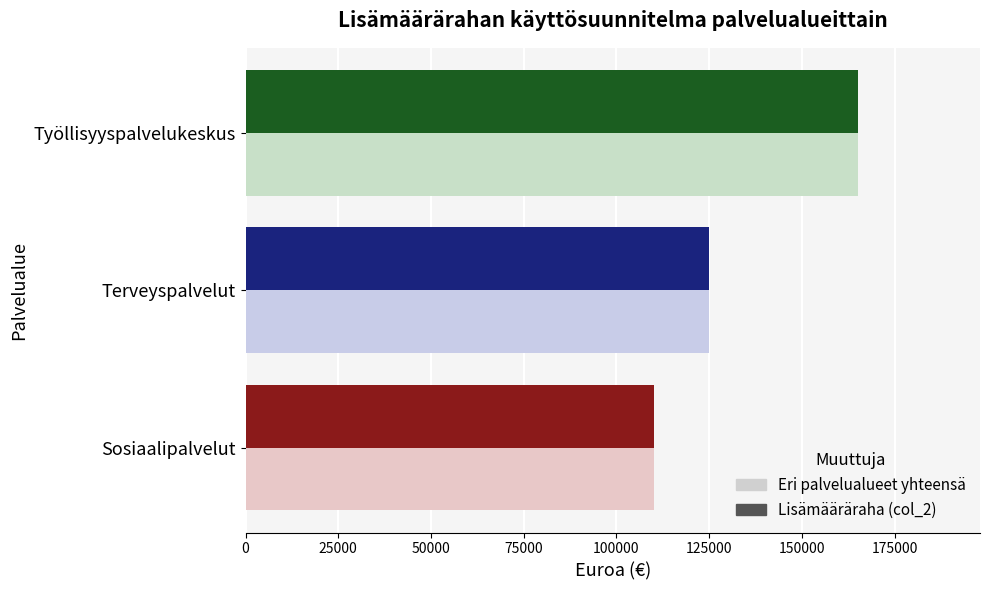

How many Lisämääräraha (col_2) values are between 110000 and 165000?

3